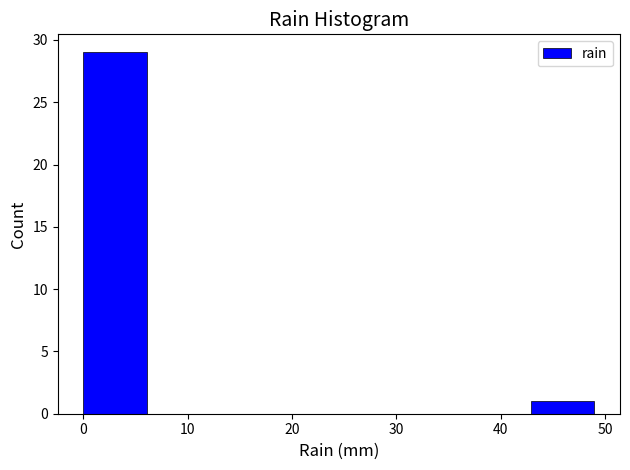

Over which range of the x-axis is the bar tallest?

0 to 6